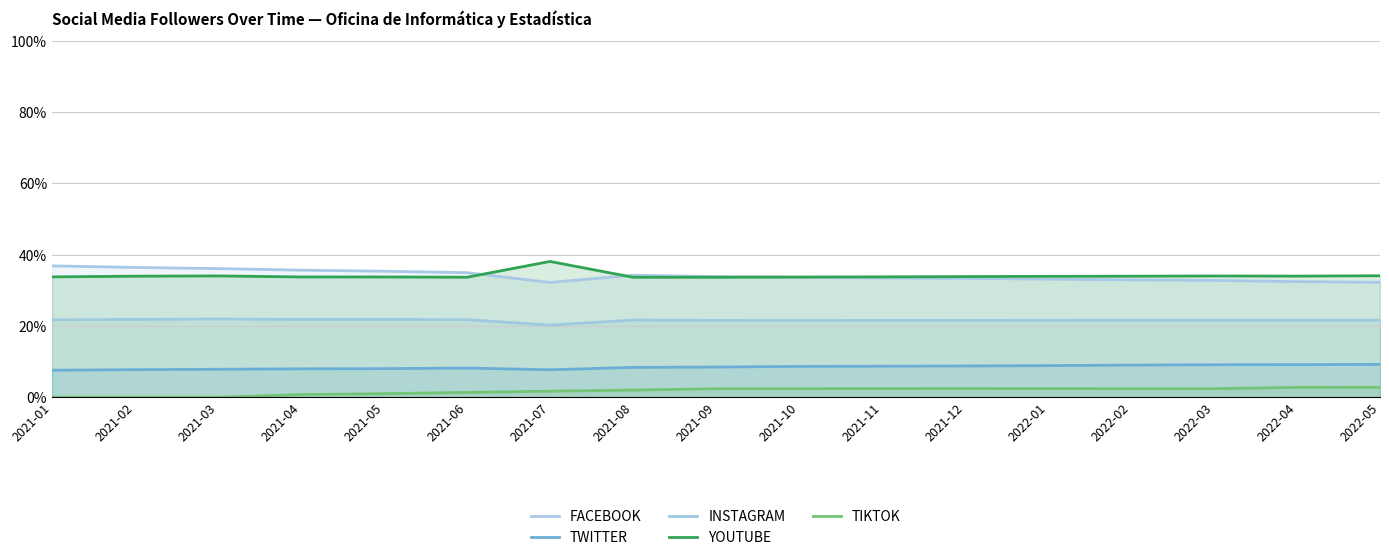

True or false: TWITTER and TIKTOK cross at least once.

False